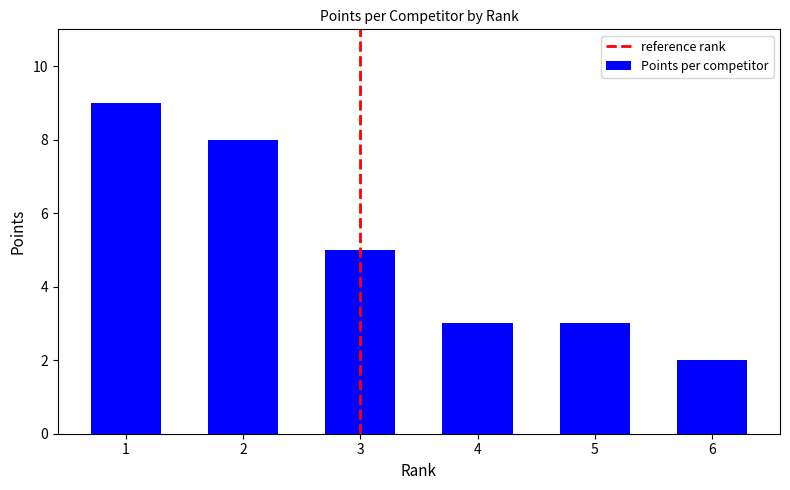

What is the maximum value shown in the chart?

9